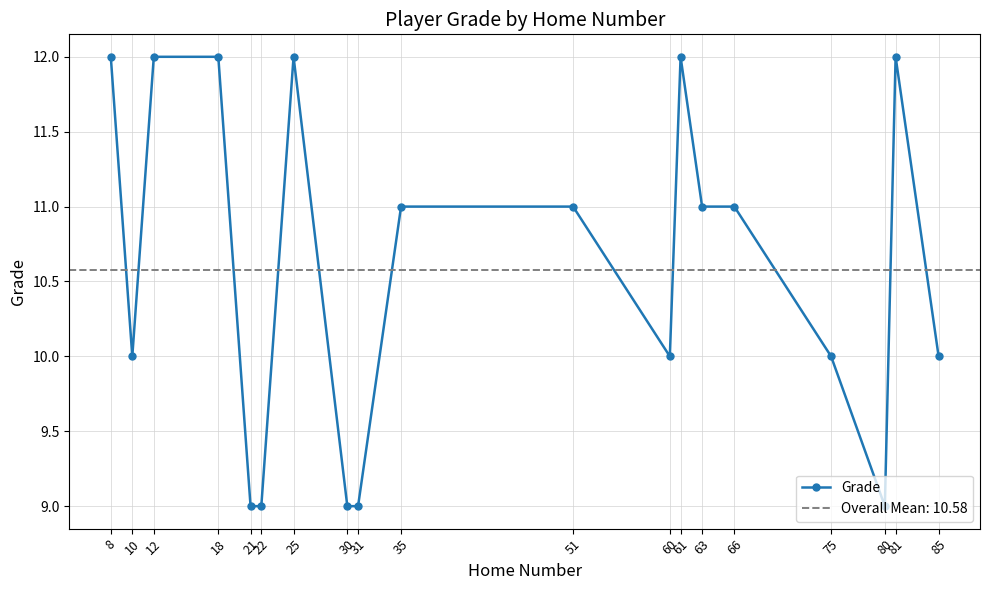

Where is the first local minimum?

10